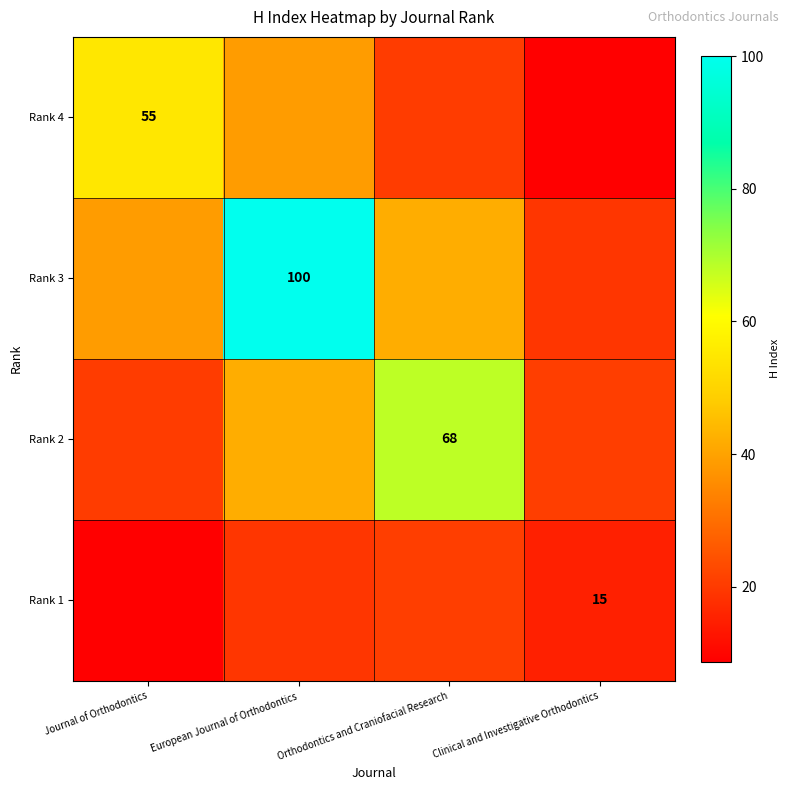

True or false: Rank 1 has a value of 15.0 at Clinical and Investigative Orthodontics.

True